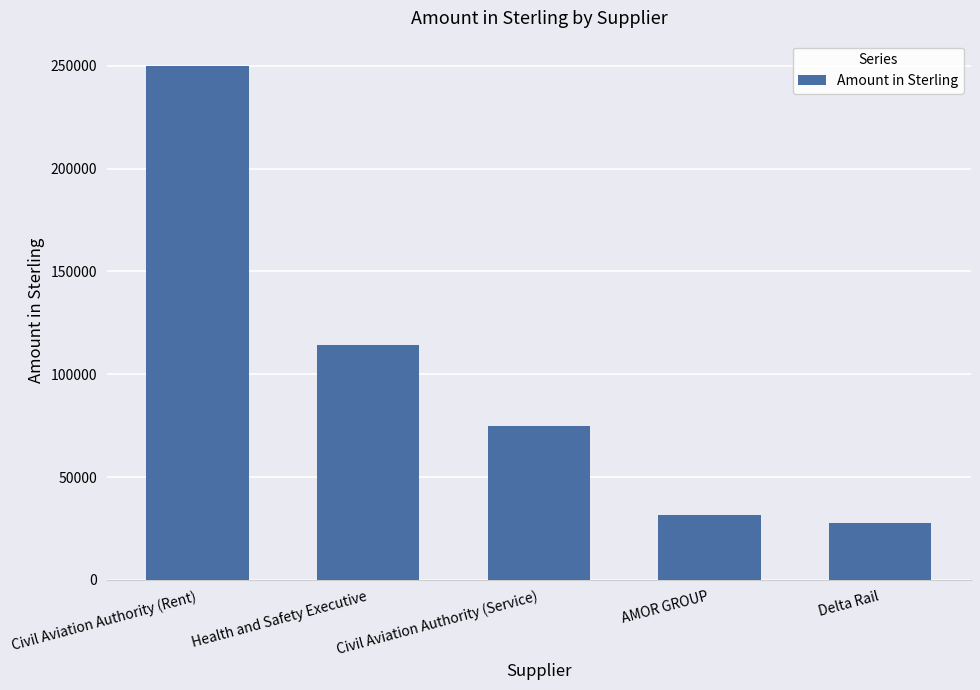

How many data points does each series have?

5